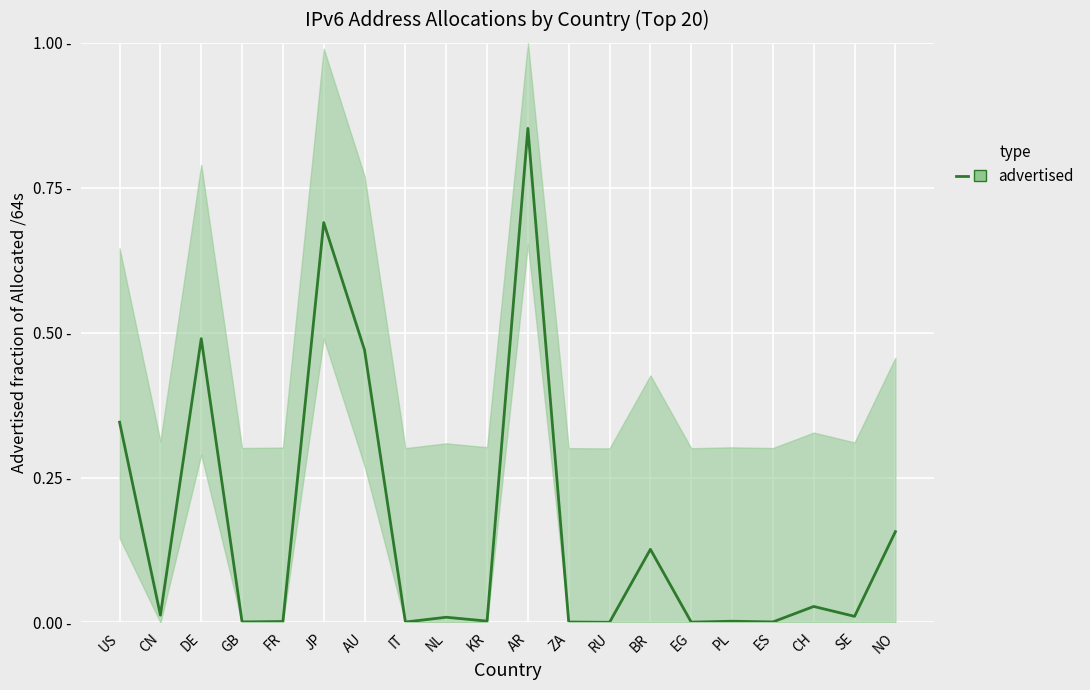

True or false: the data has more than 2 interior local peaks.

True